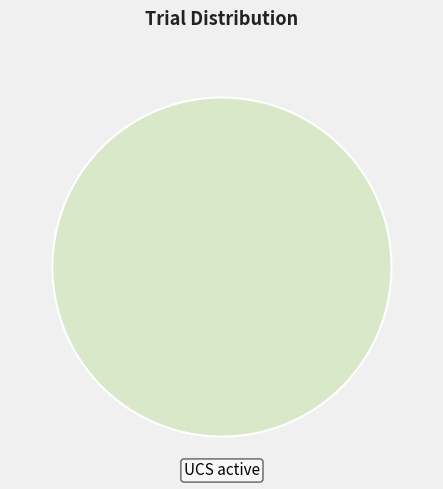

Rank the categories by value from highest to lowest.

UCS active